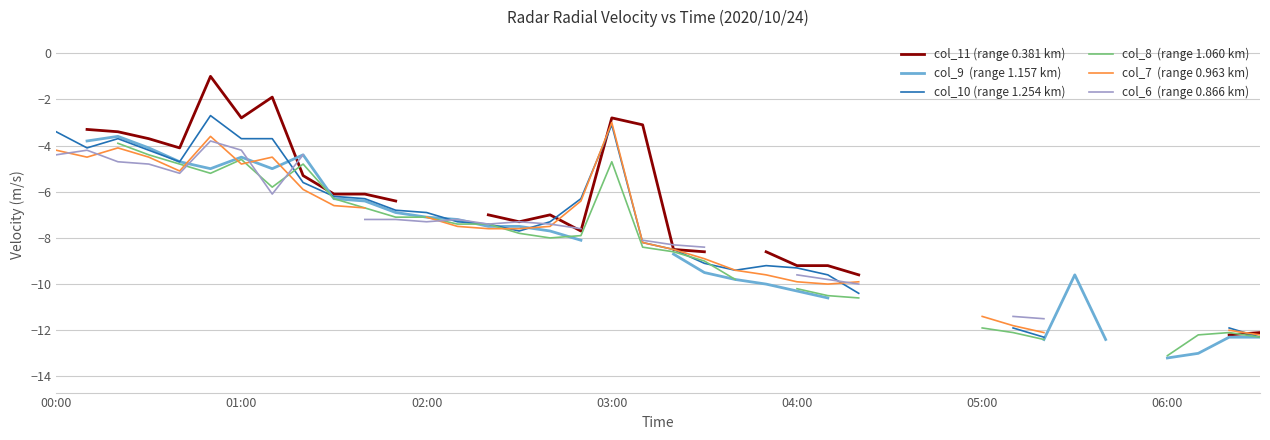

How many lines are shown in the chart?

6